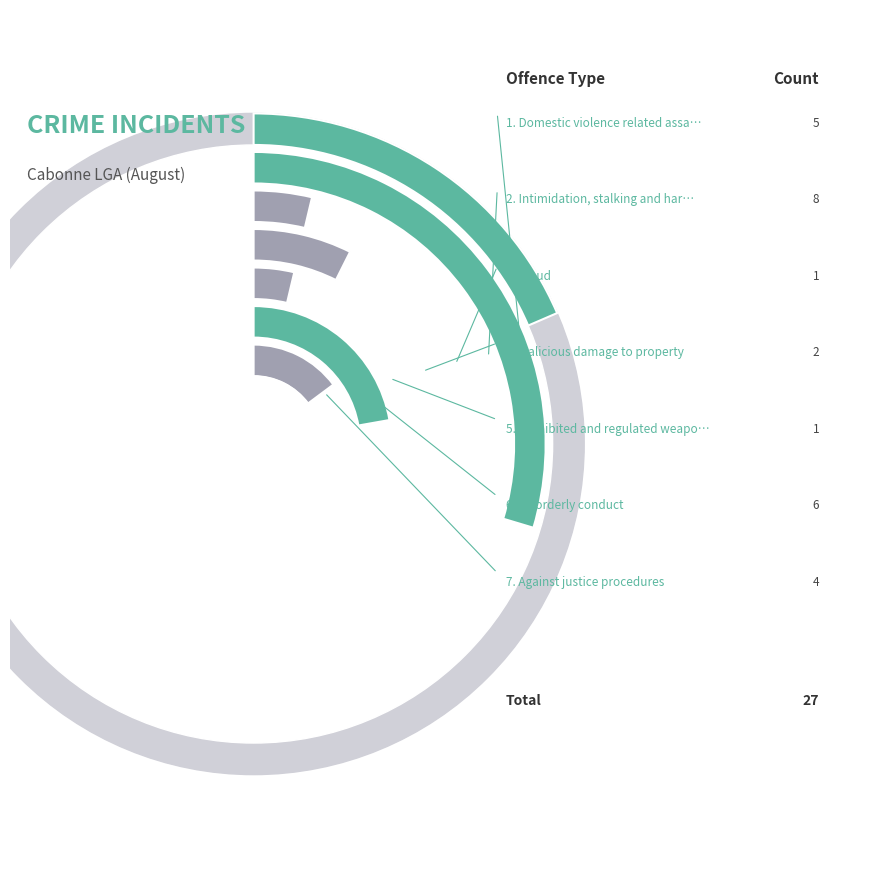

Which has a higher value, Domestic violence related assault or Fraud?

Domestic violence related assault